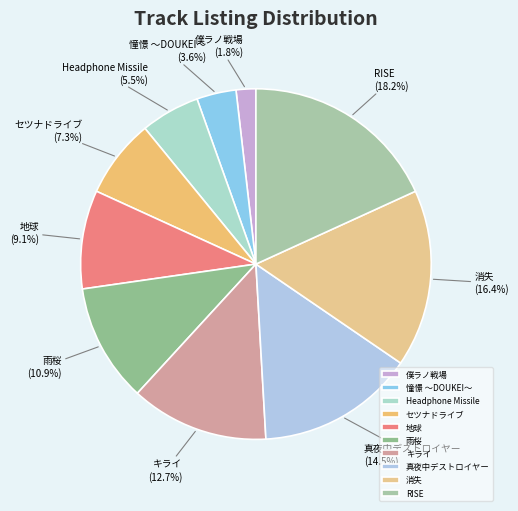

Which slice is the largest?

RISE